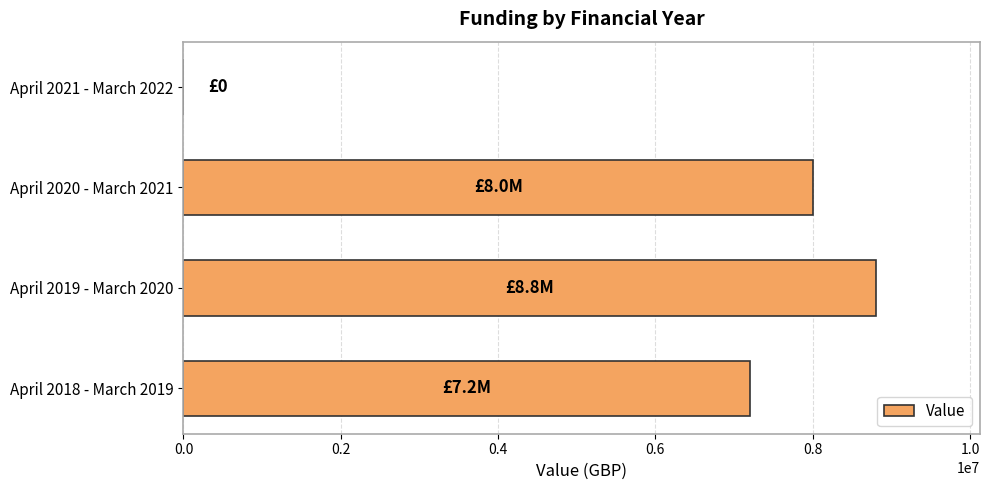

What is the change in value from April 2019 - March 2020 to April 2020 - March 2021?

-800000